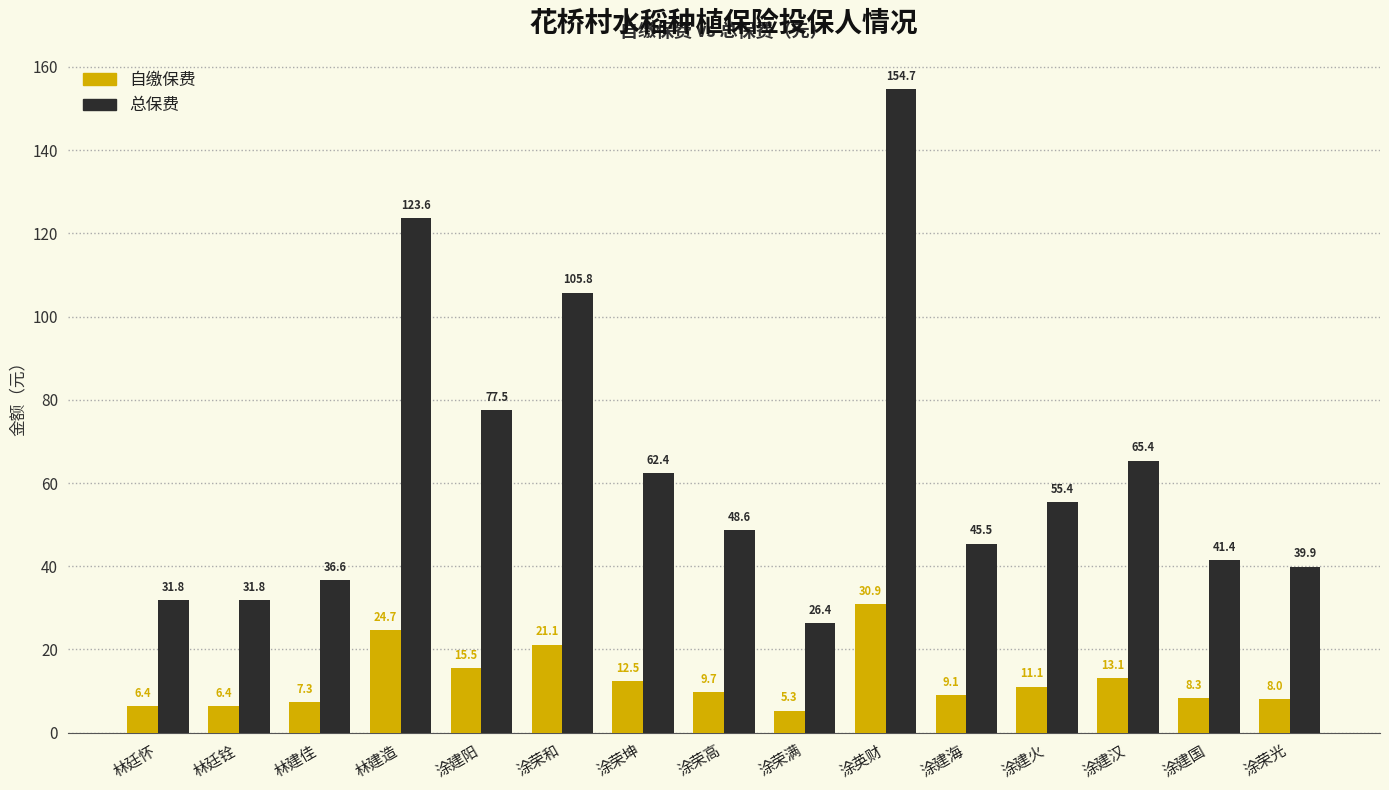

The value of 总保费 at 涂建国 is 41.4. True or false?

True